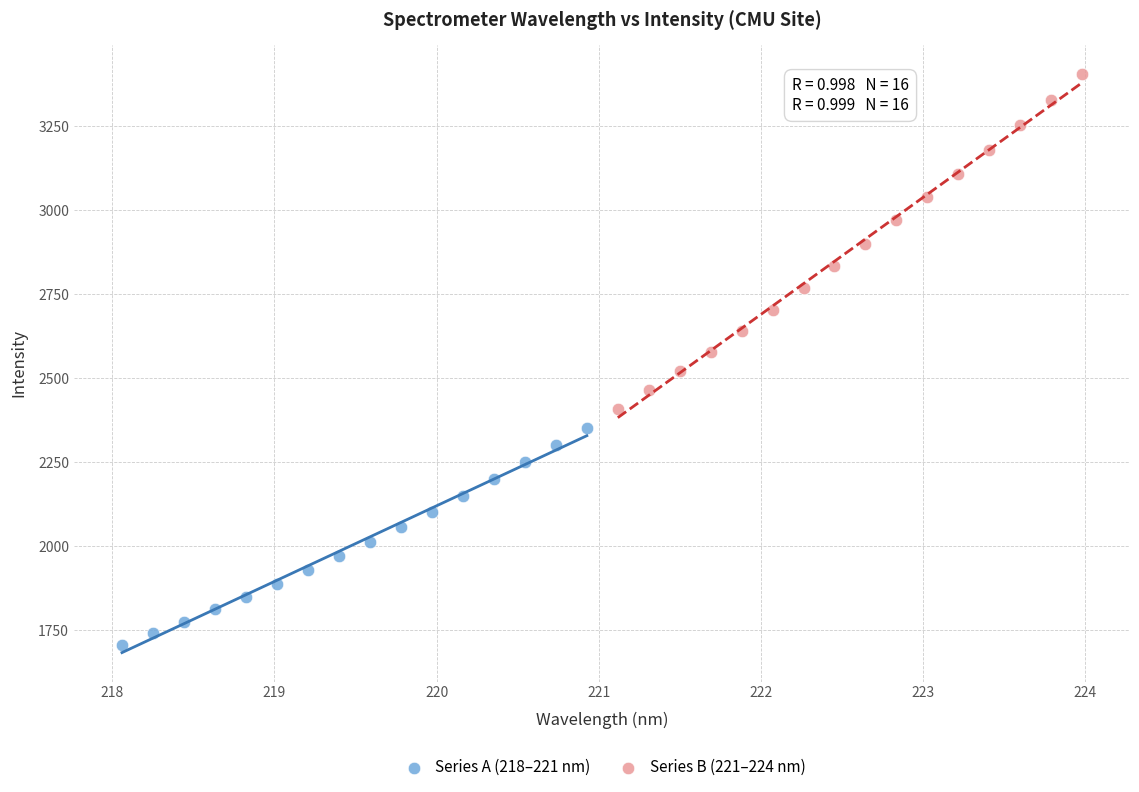

Which series reaches the maximum Y coordinate?

Series B (221–224 nm)